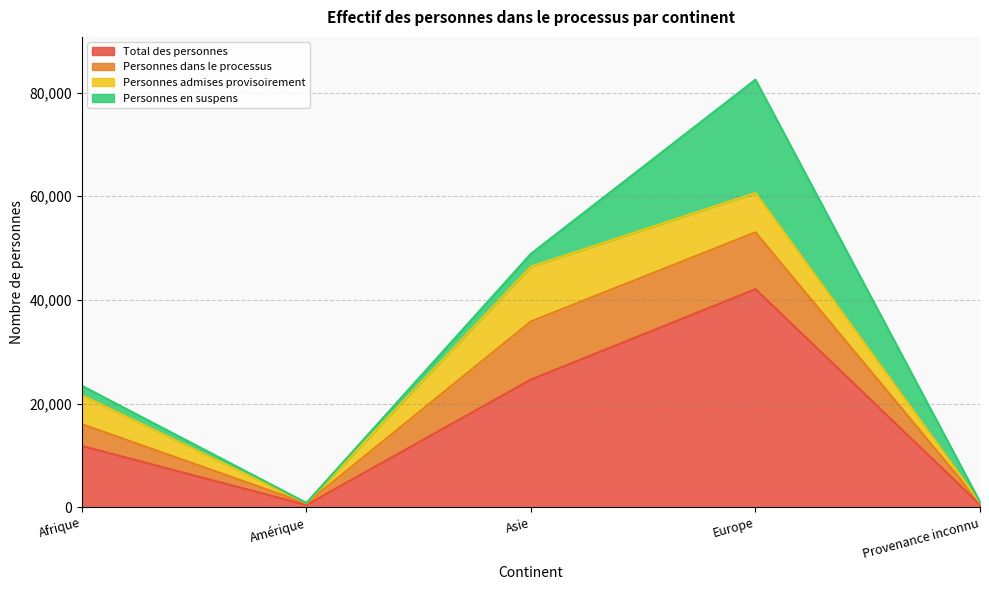

What is the value of the Personnes admises provisoirement point at the 5th from the left?

51